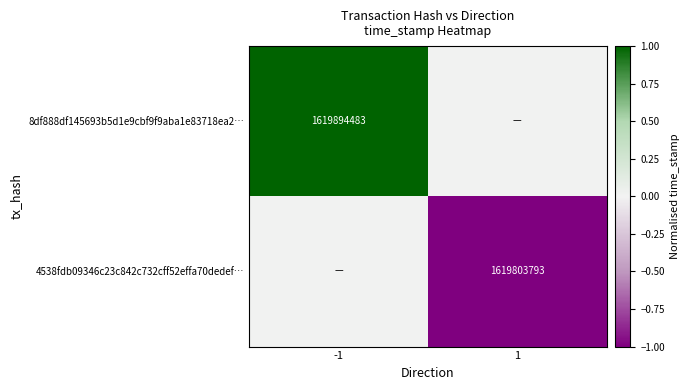

Is the value of 8df888df145693b5d1e9cbf9f9aba1e83718ea2… at -1 greater than the value of 4538fdb09346c23c842c732cff52effa70dedef… at 1?

Yes